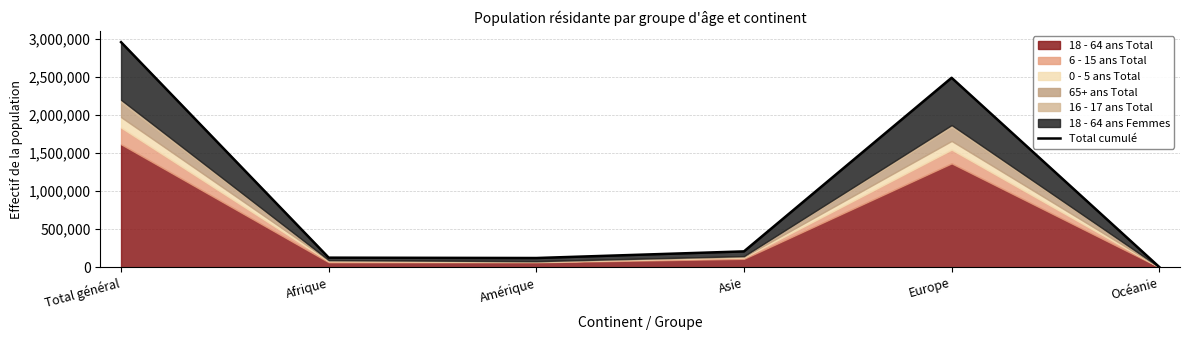

How many values are below 209745?

3